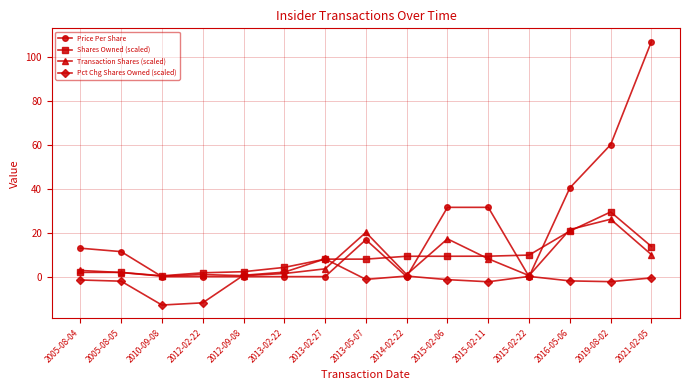

What is the minimum value shown in the chart?

-12.9